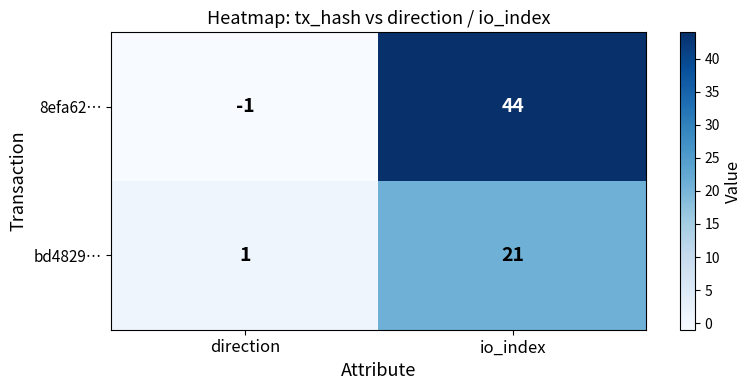

True or false: bd4829… has a value of 6 at io_index.

False